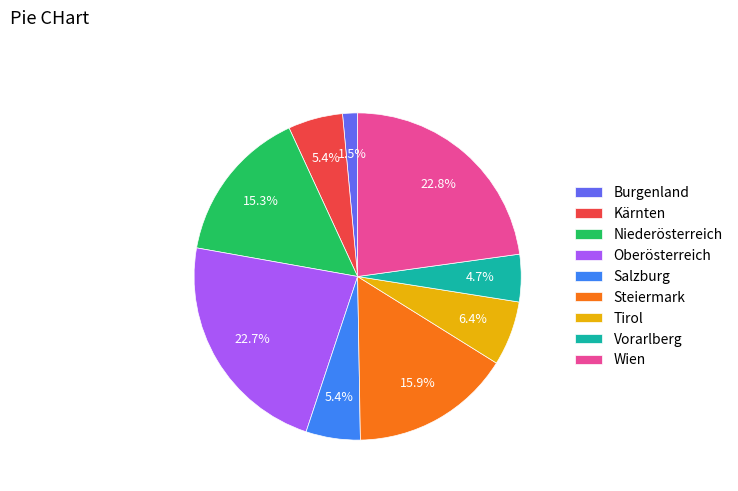

What percentage is the Wien slice, to the nearest percent?

23%